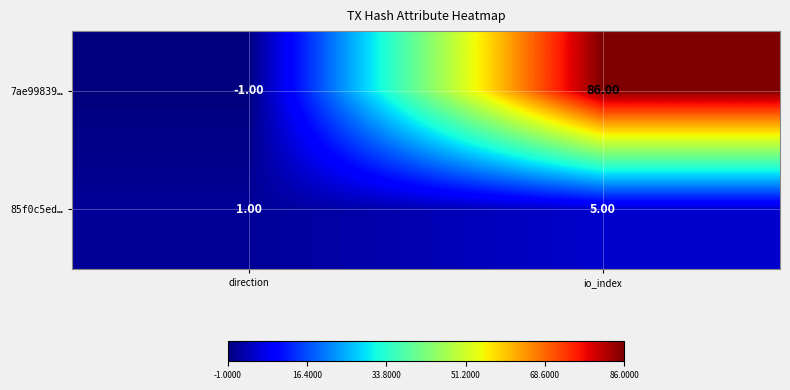

Is the value of 7ae99839… at io_index greater than the value of 85f0c5ed… at direction?

Yes